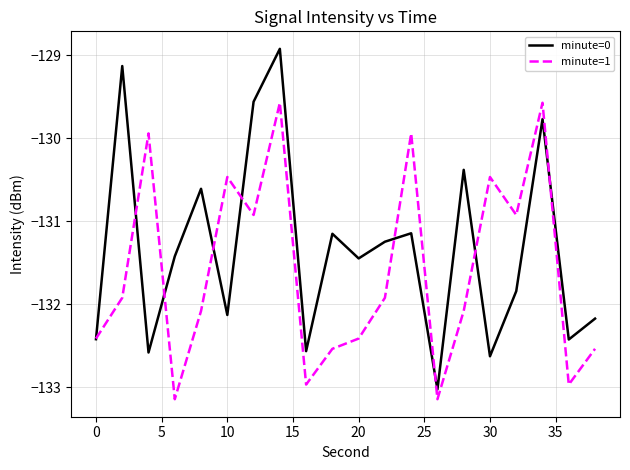

List the series in order of their peak value, lowest first.

minute=1, minute=0